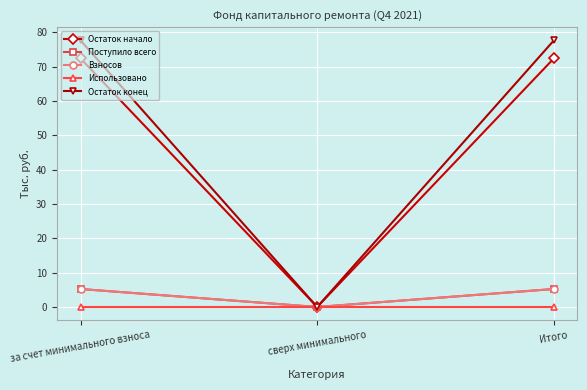

Which series has the largest range (max minus min)?

Остаток конец